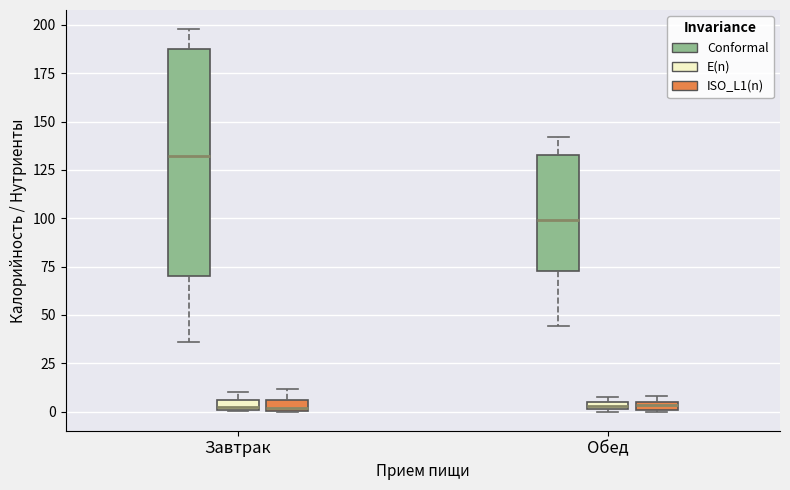

Where is the lower edge of the box for Обед (ISO_L1(n)) on the y-axis? The values are not printed on the chart, so give them approximately, as read against the axis.

0